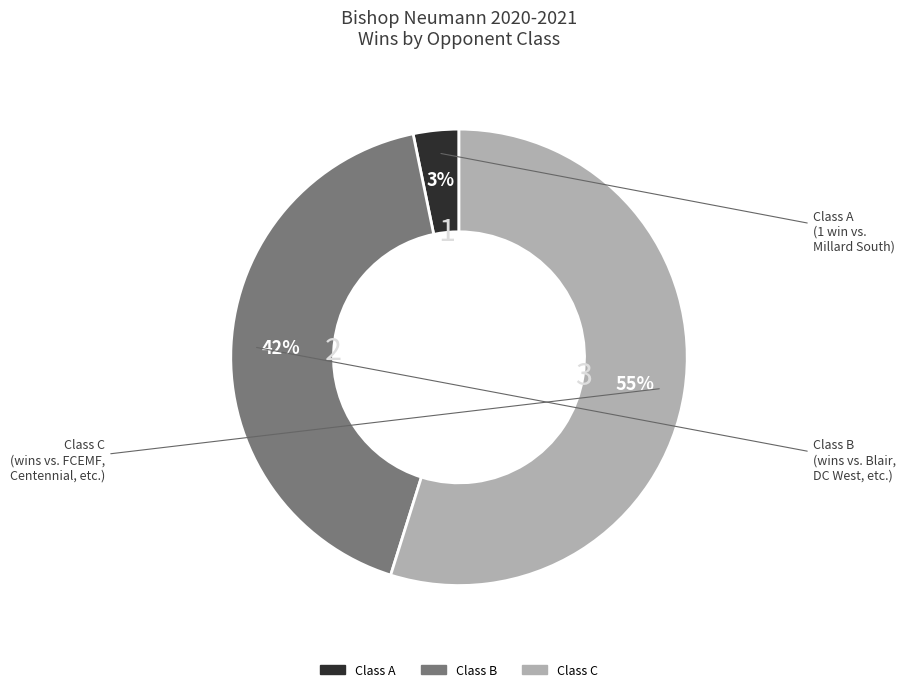

What is the majority slice?

Class C